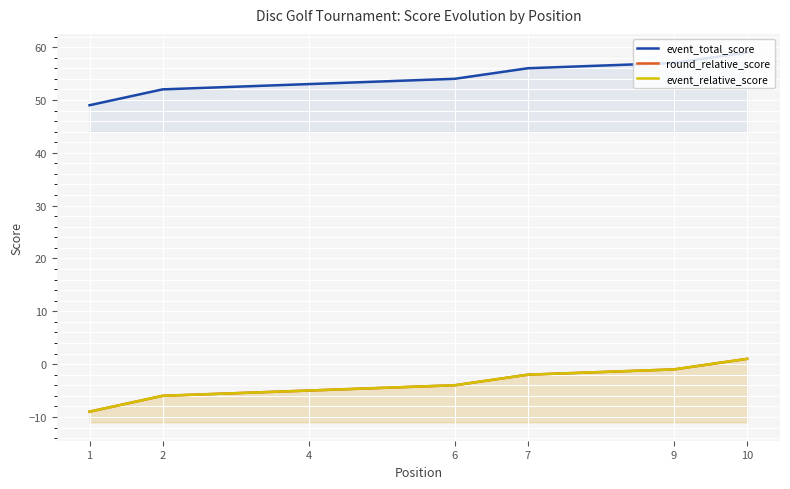

What is the value of the event_total_score point at the 5th from the left?

53